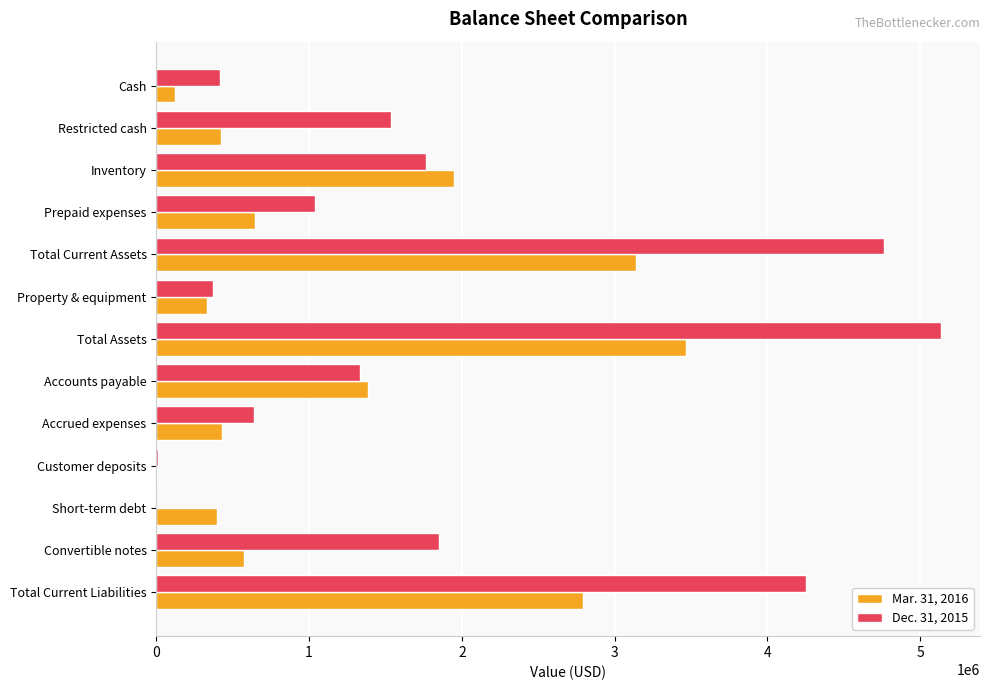

Count the number of data series in this chart.

2